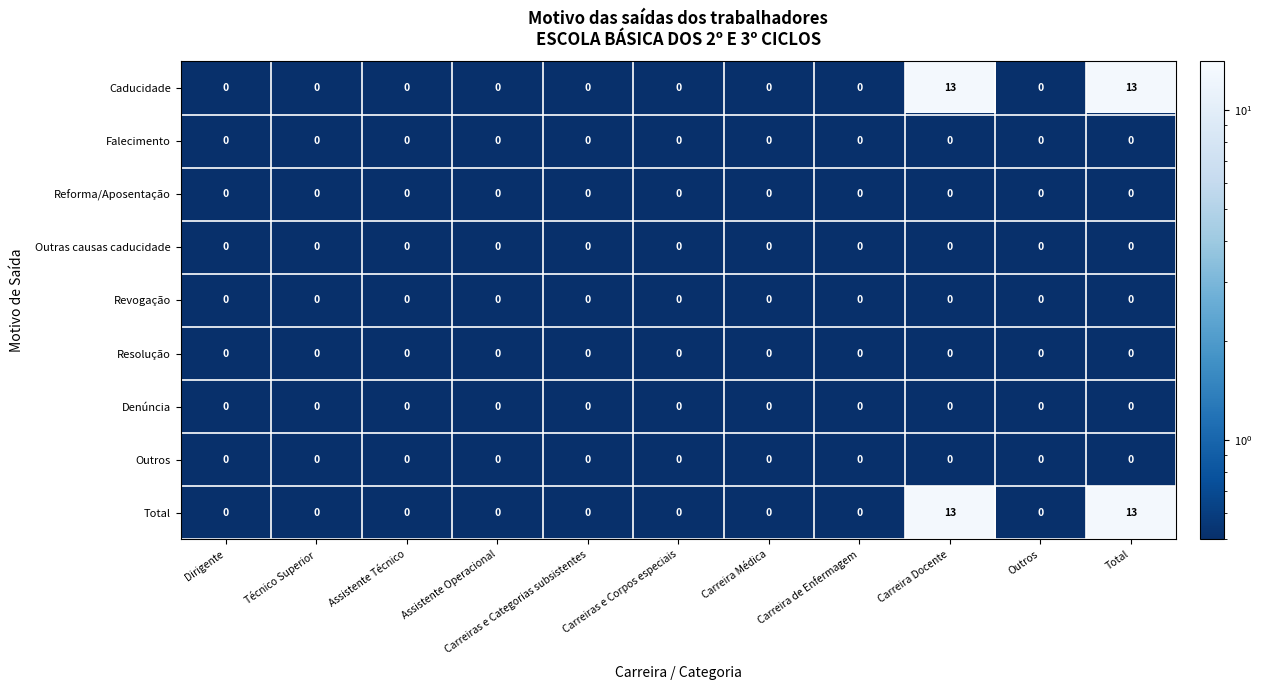

What is the greatest value displayed?

13